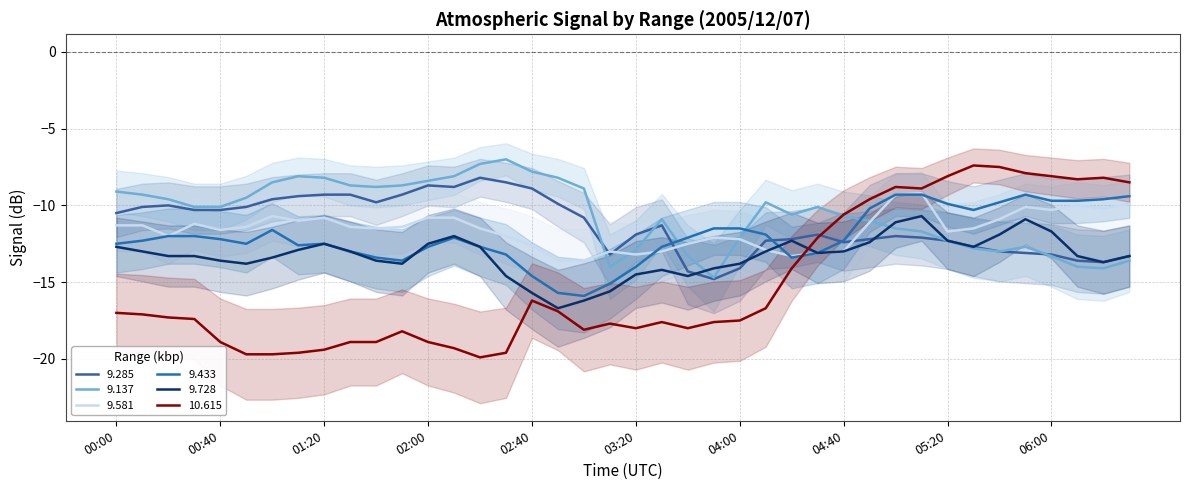

What position from the left is 2005/12/07 00:20?

3